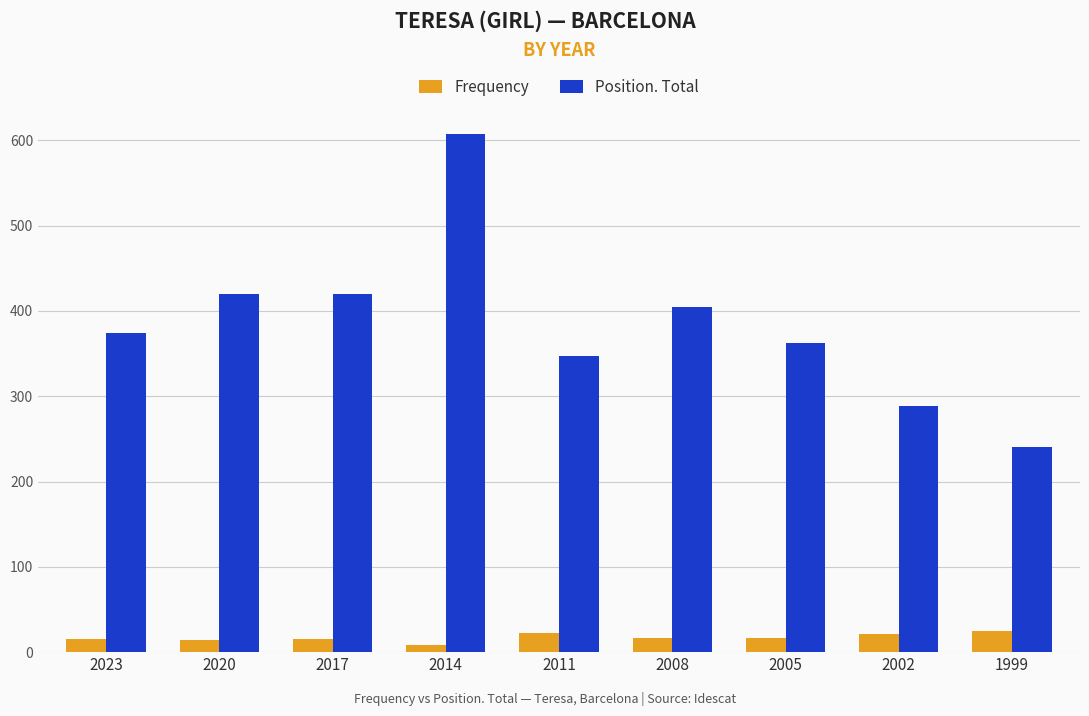

Which category has the lowest value in the Frequency series?

2014